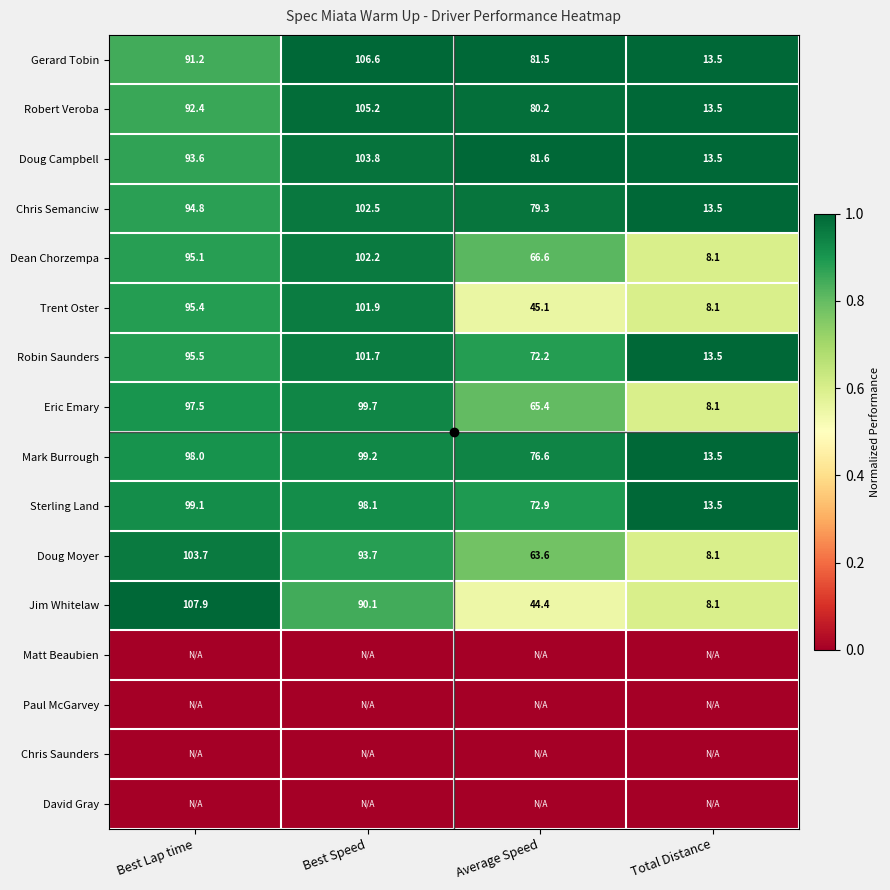

Where is Robert Veroba nearest to the value 0?

Best Lap time